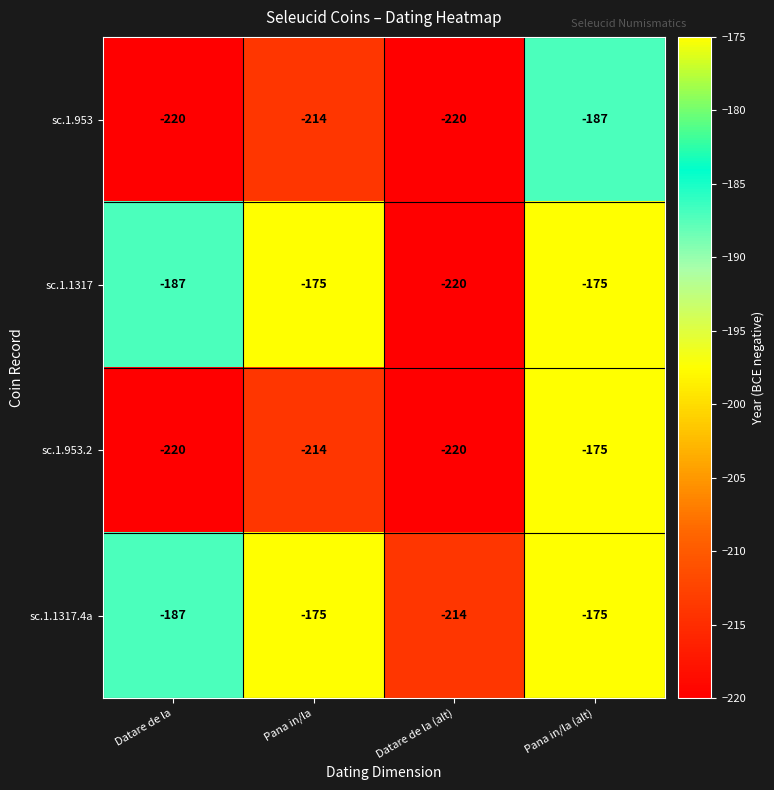

Is it true that sc.1.1317.4a equals -127 at Datare de la (alt)?

False